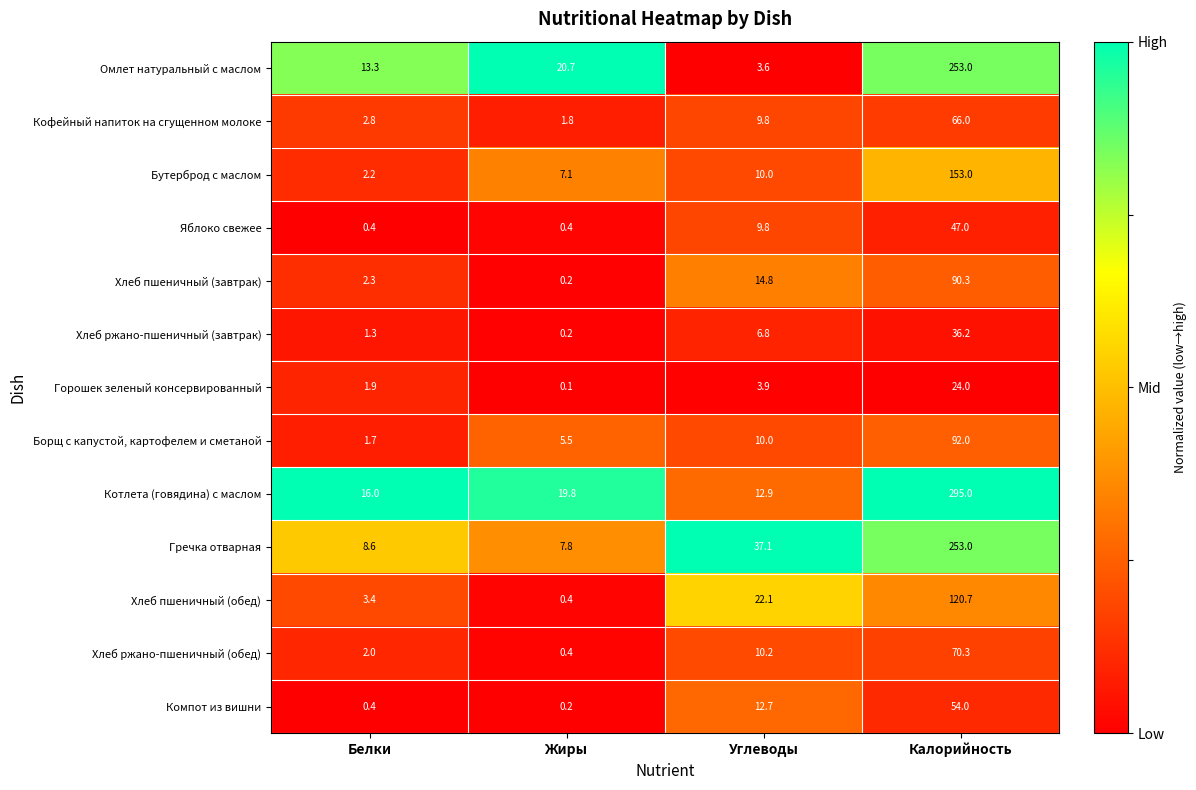

The value of Котлета (говядина) с маслом at Калорийность is 145.8. True or false?

False